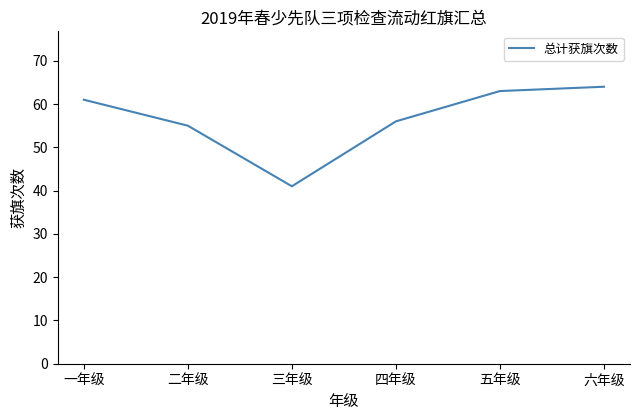

What value does the data have at 五年级?

63